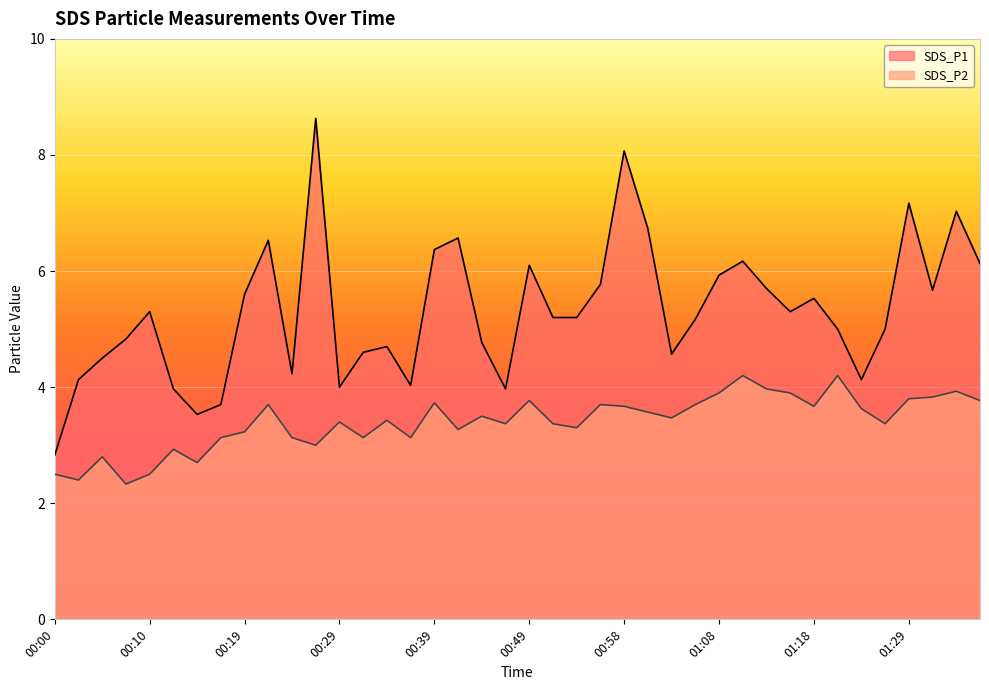

List the series in order of their overall mean, highest first.

SDS_P1, SDS_P2